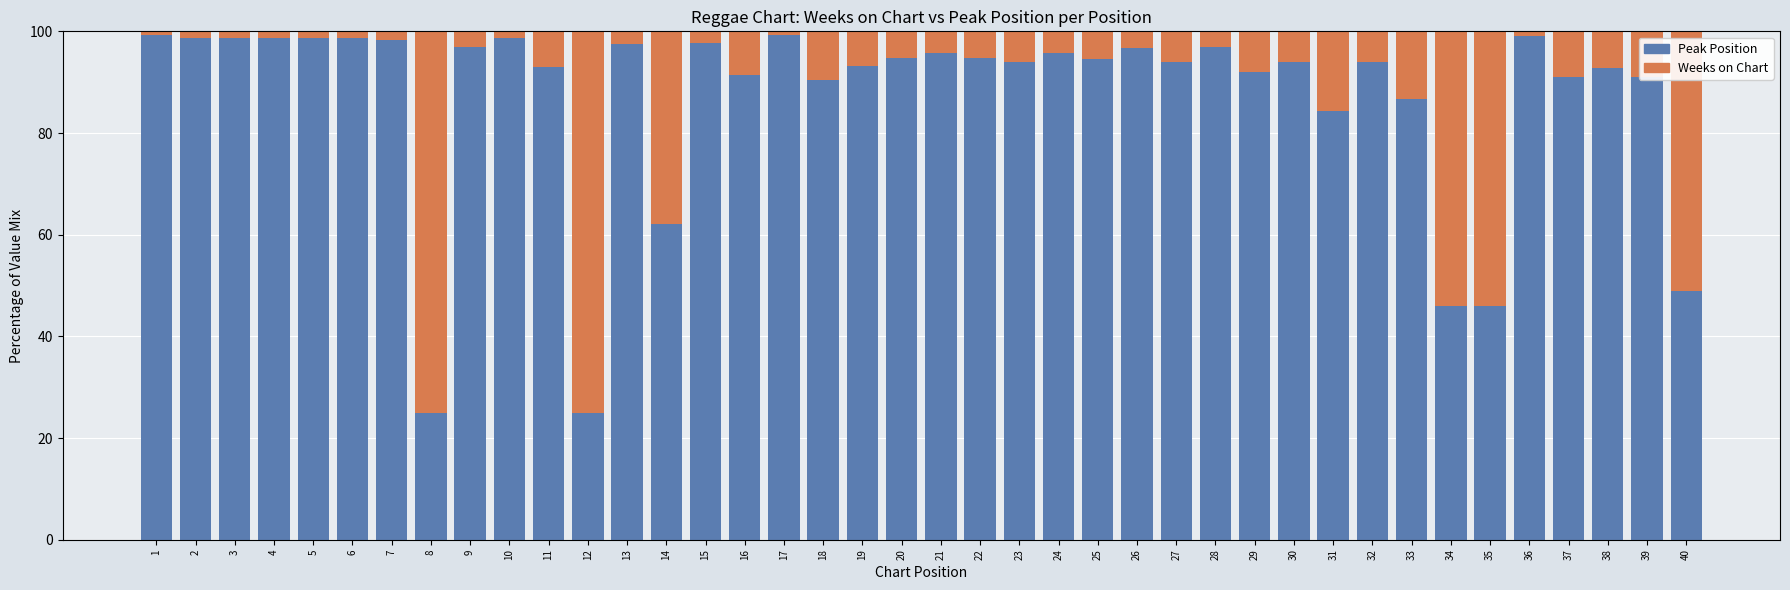

List the series in order of their overall mean, highest first.

Weeks on Chart, Peak Position